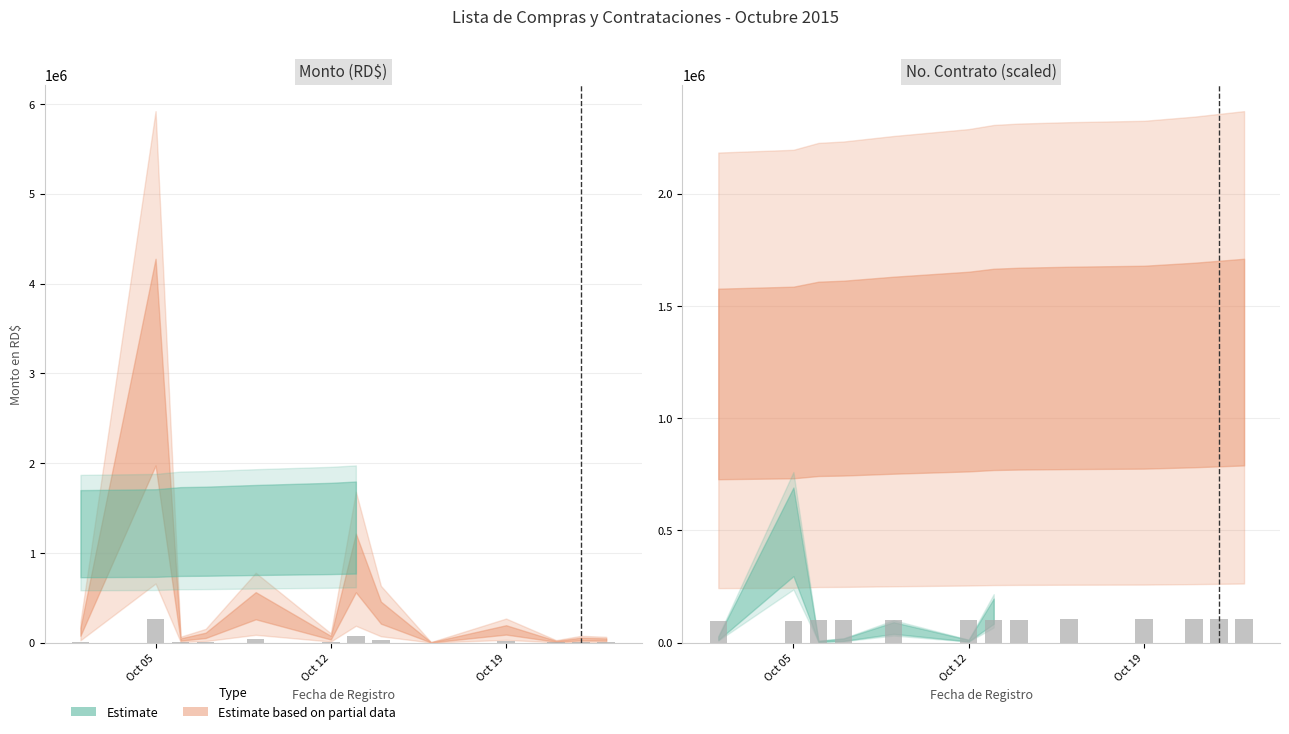

How many data points in No. Contrato are less than 102510?

6